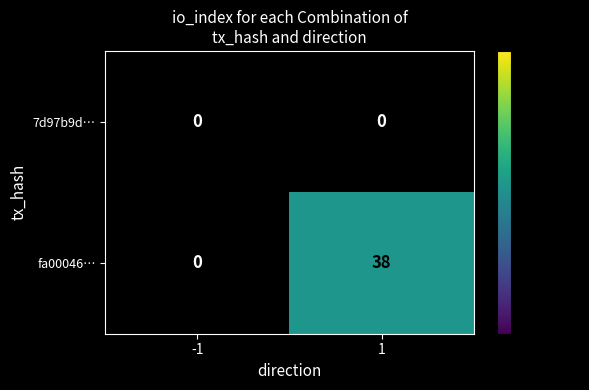

What is the approximate value of fa00046… at 1, to the nearest 5?

40